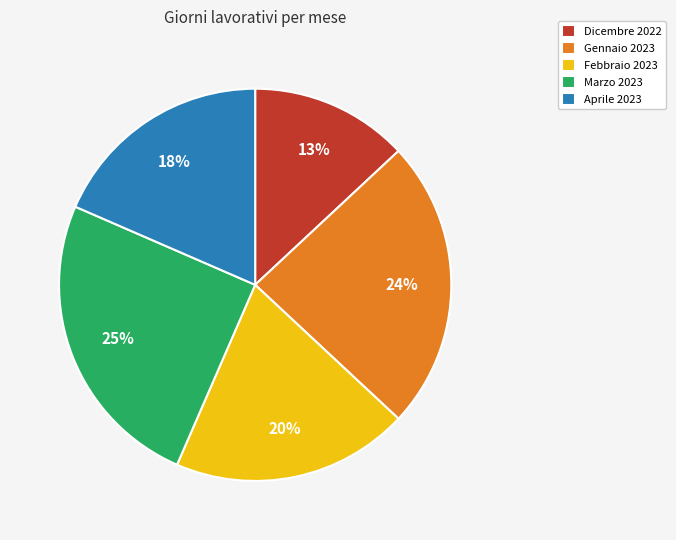

How many segments does this pie chart have?

5